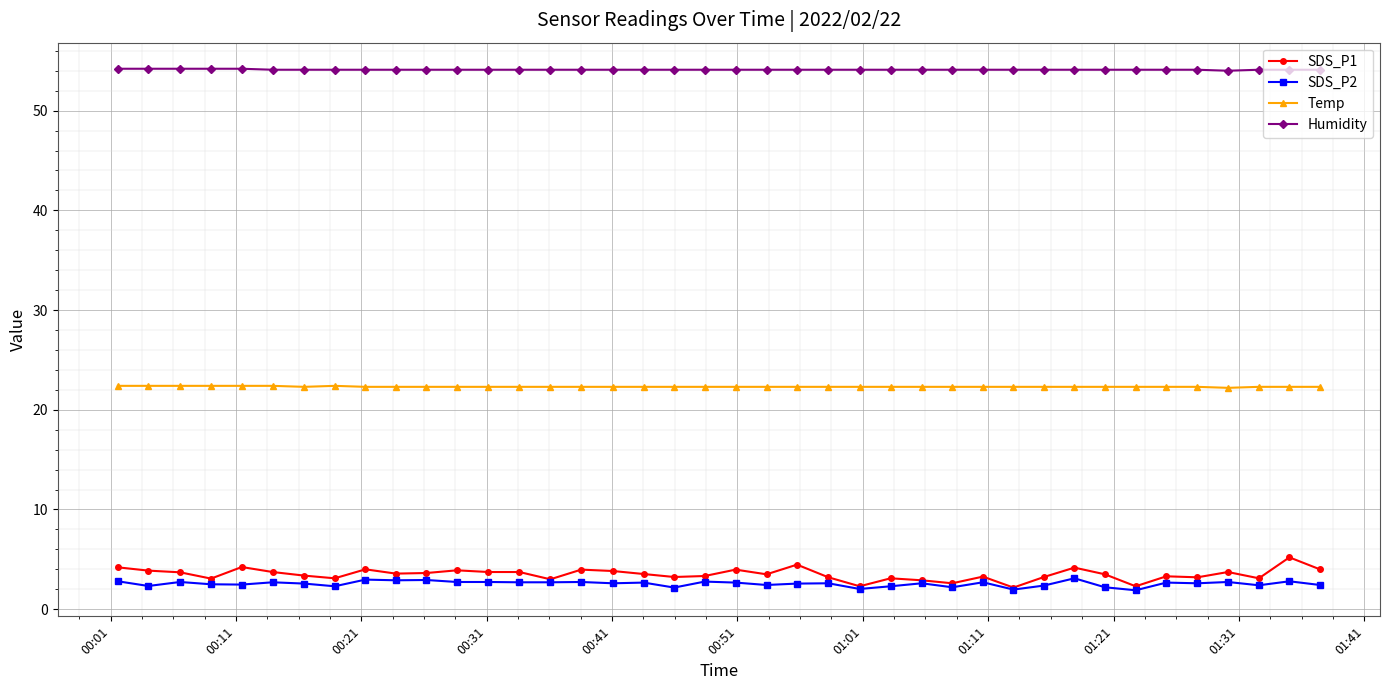

What is the difference between the second highest and minimum values in the Temp series?

0.2